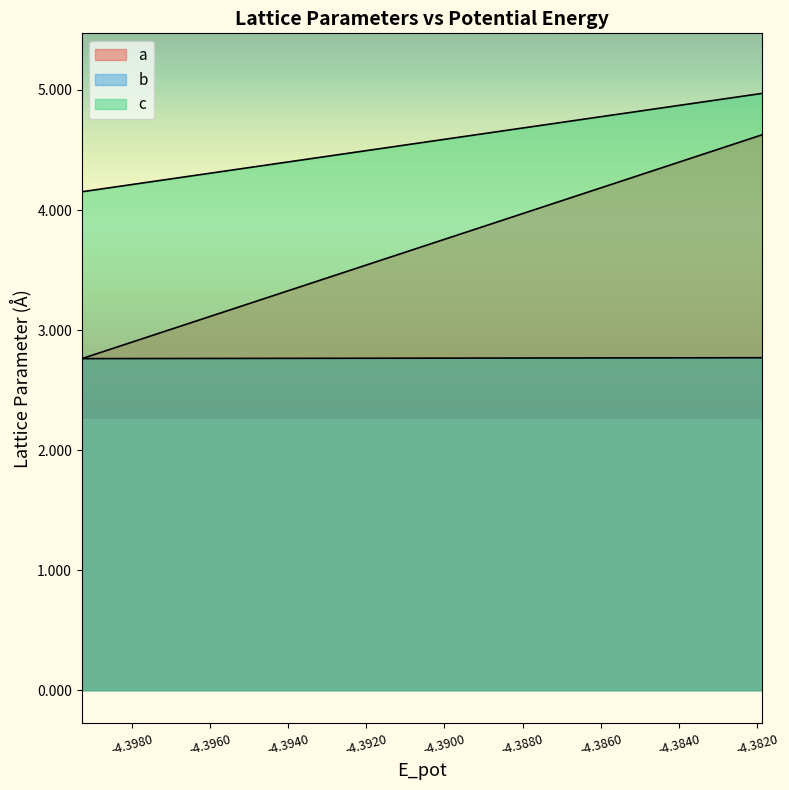

Rank the series by their average value, from lowest to highest.

b, a, c